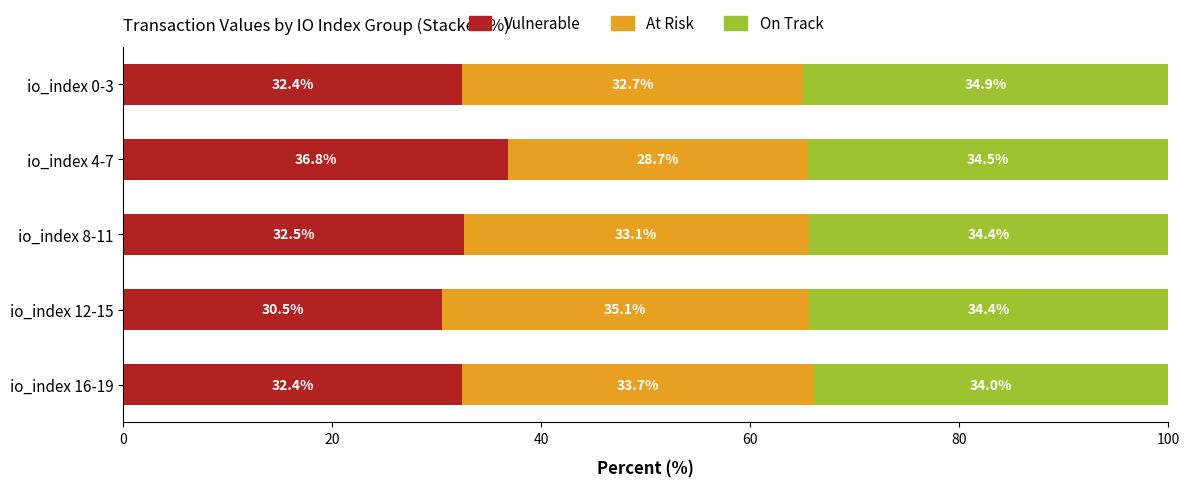

Which category has the highest value in the Vulnerable series?

io_index 4-7